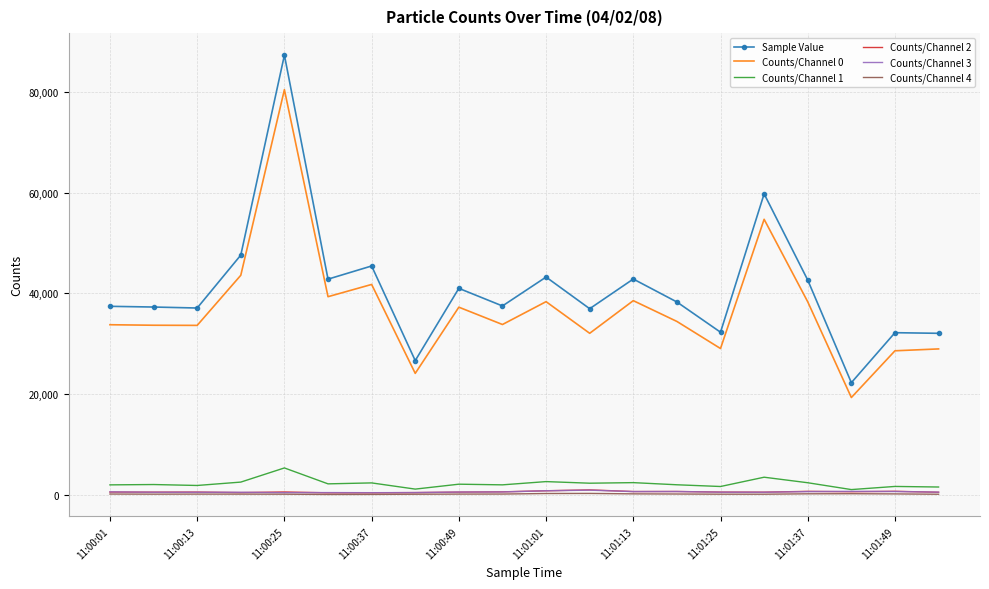

Which series has the largest total across all categories?

Sample Value